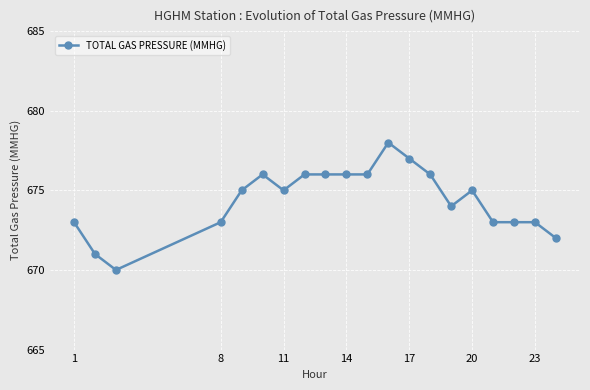

What is the minimum value shown in the chart?

670